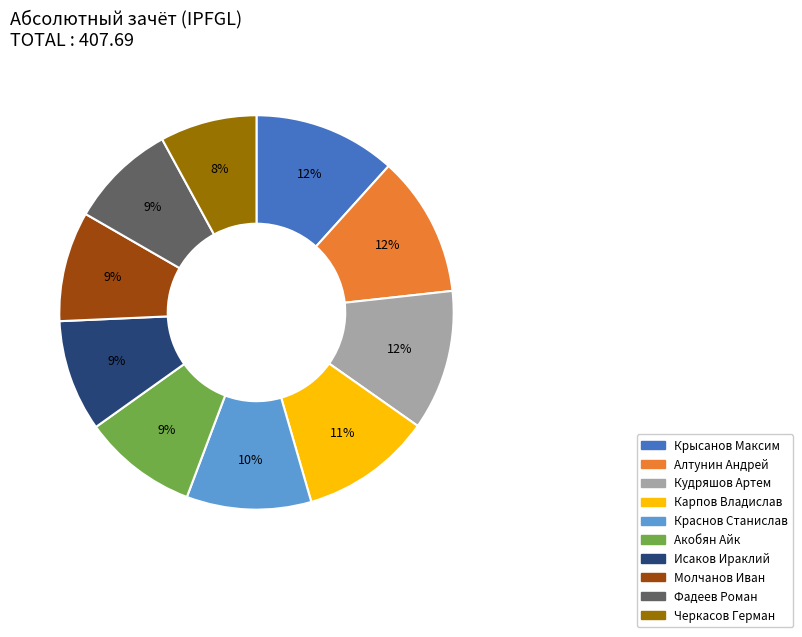

To the nearest percent, what is the combined percentage of Алтунин Андрей and Черкасов Герман?

20%